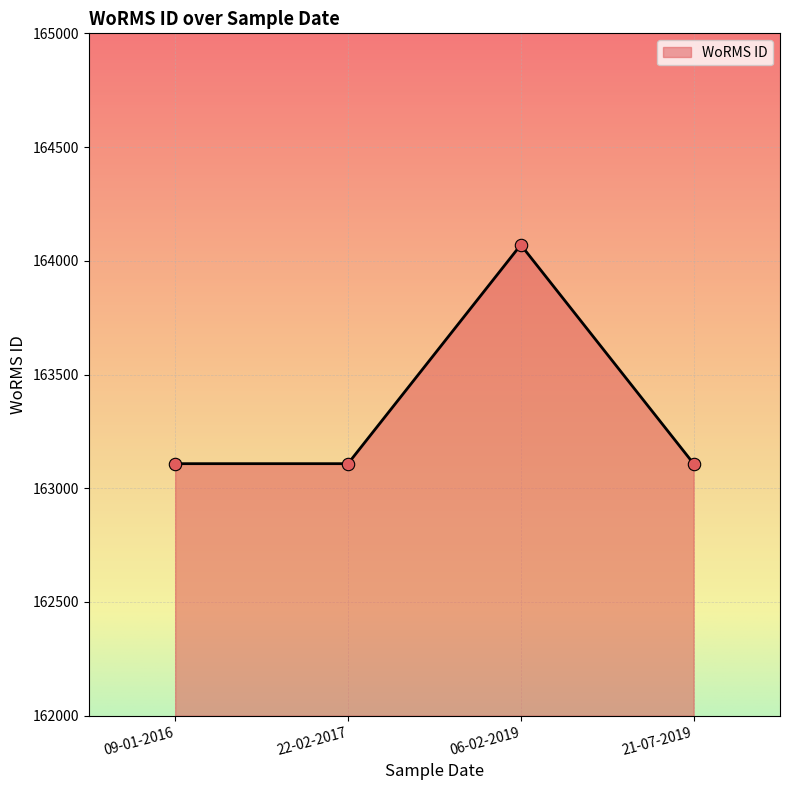

What is the change in value from 22-02-2017 to 06-02-2019?

+962